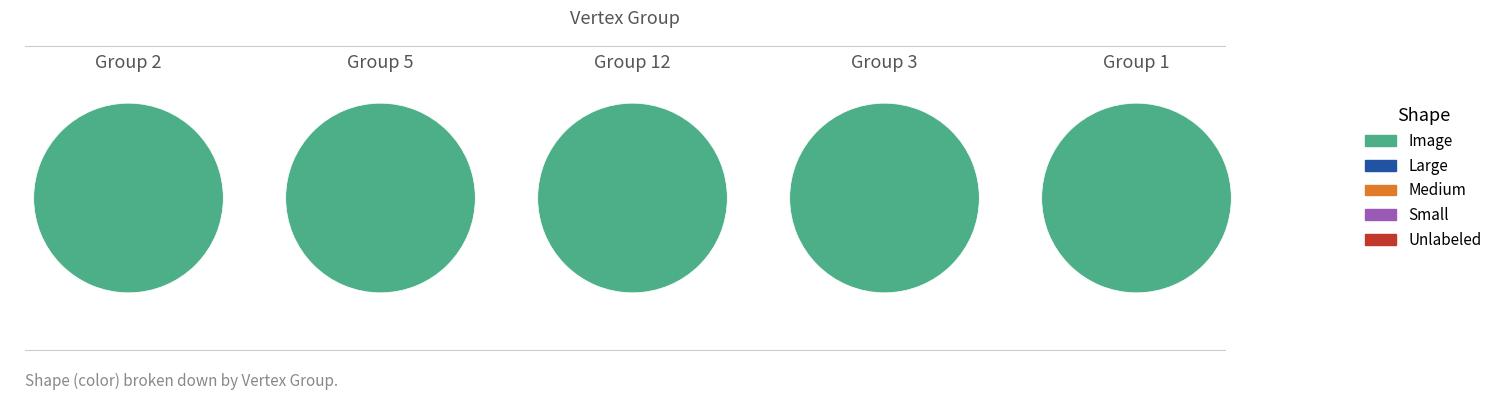

Is there a majority slice in this chart?

Yes